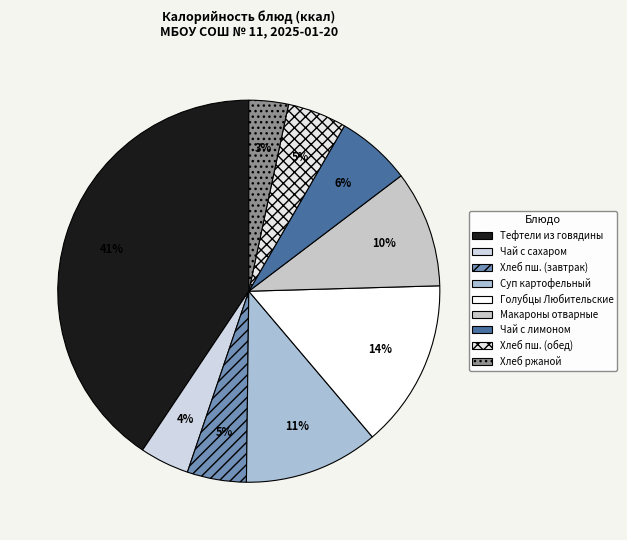

To the nearest percent, what is the difference between the Голубцы Любительские and Хлеб ржаной slice percentages?

11%